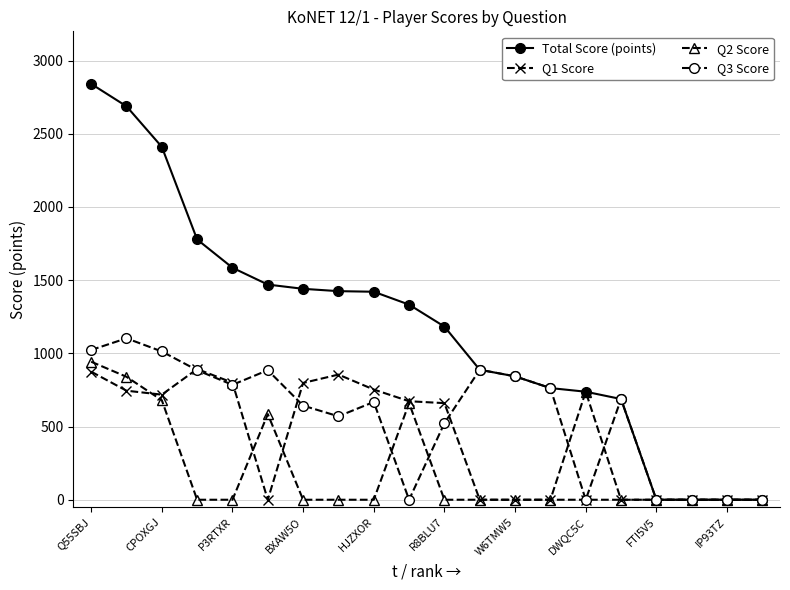

At how many categories does at least one series exceed 466?

16